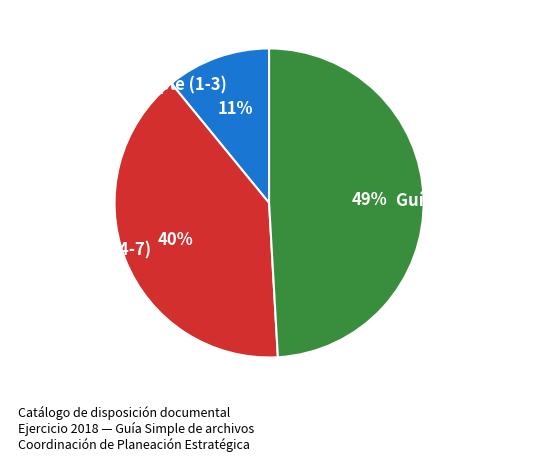

Is the sum of Guía Simple (1-3) and Guía Simple (8-10) greater than half?

Yes